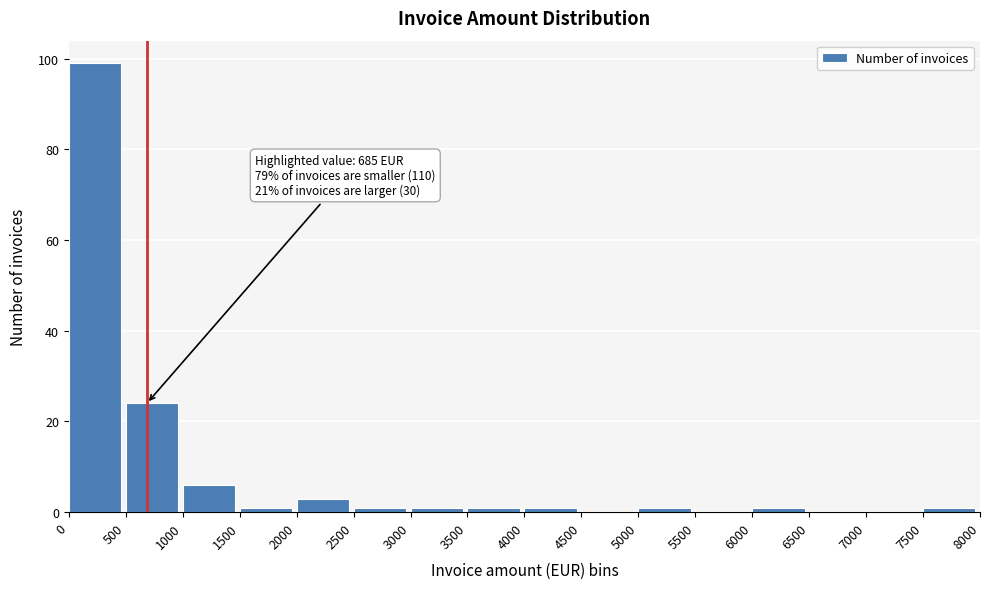

Over which range of the x-axis is the bar tallest?

0 to 500